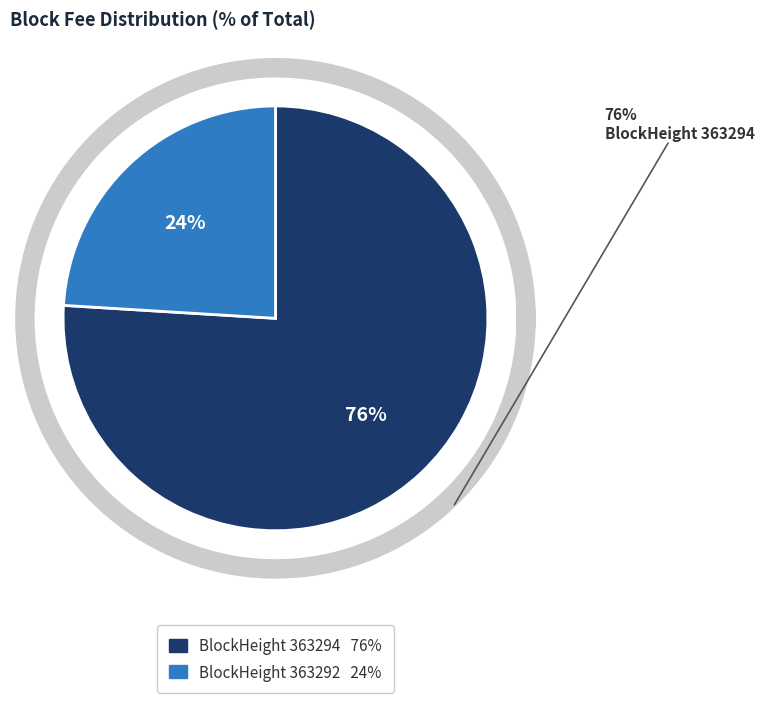

Do 363292 and 363294 together represent more than half of the pie?

Yes